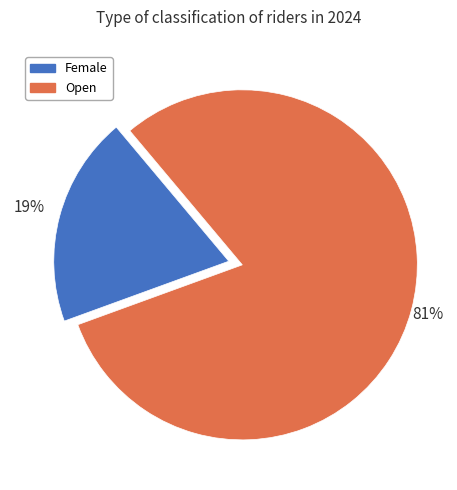

Between Open and Female, which is larger?

Open